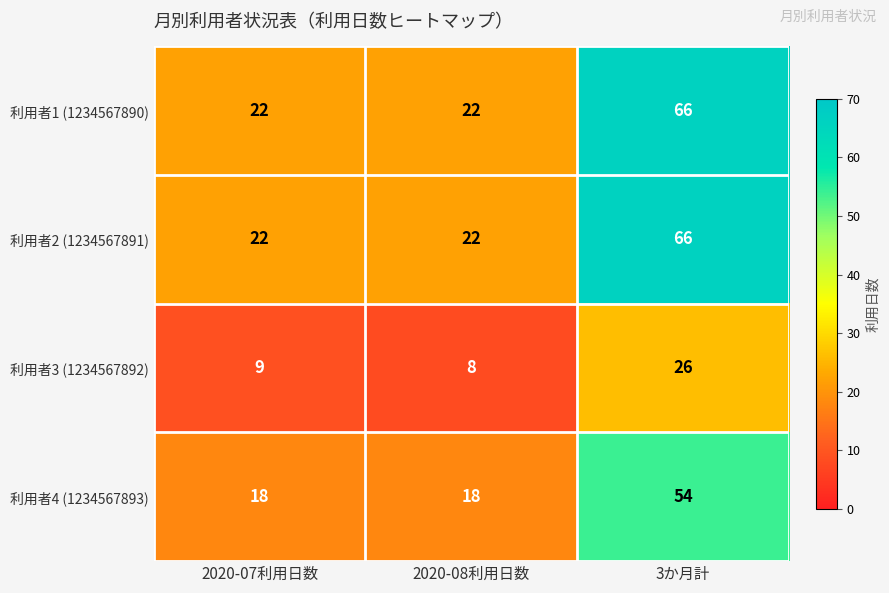

What is the difference between the highest and lowest values at 2020-08利用日数?

14